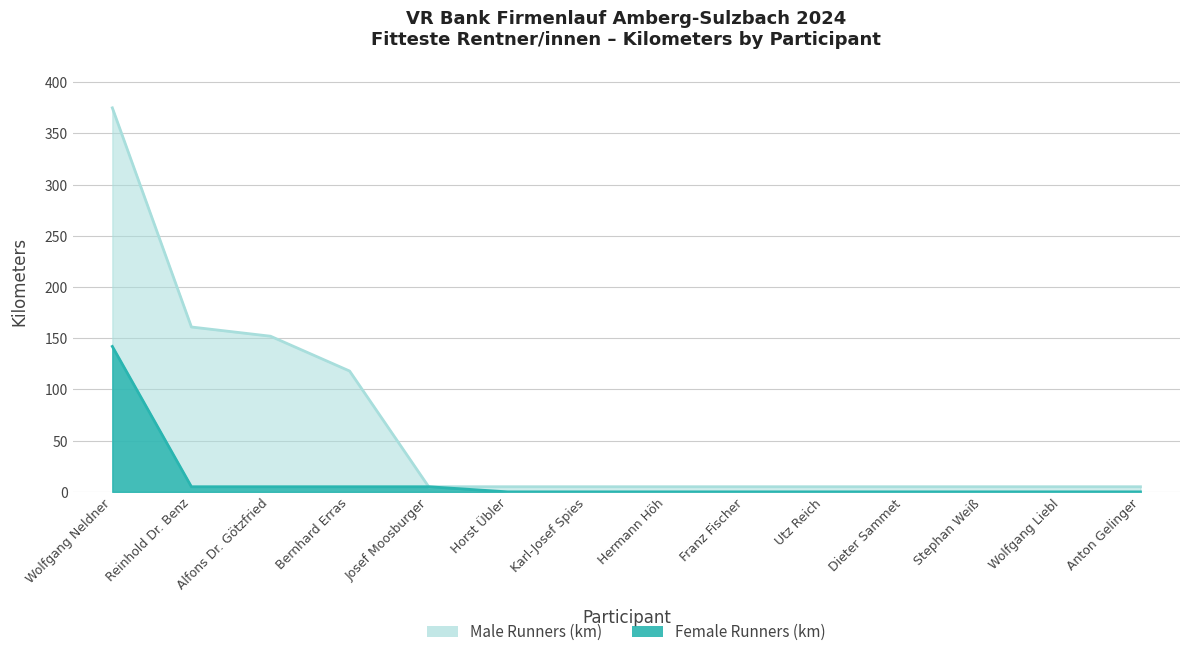

True or false: Female Runners (km) and Male Runners (km) intersect in this chart.

False